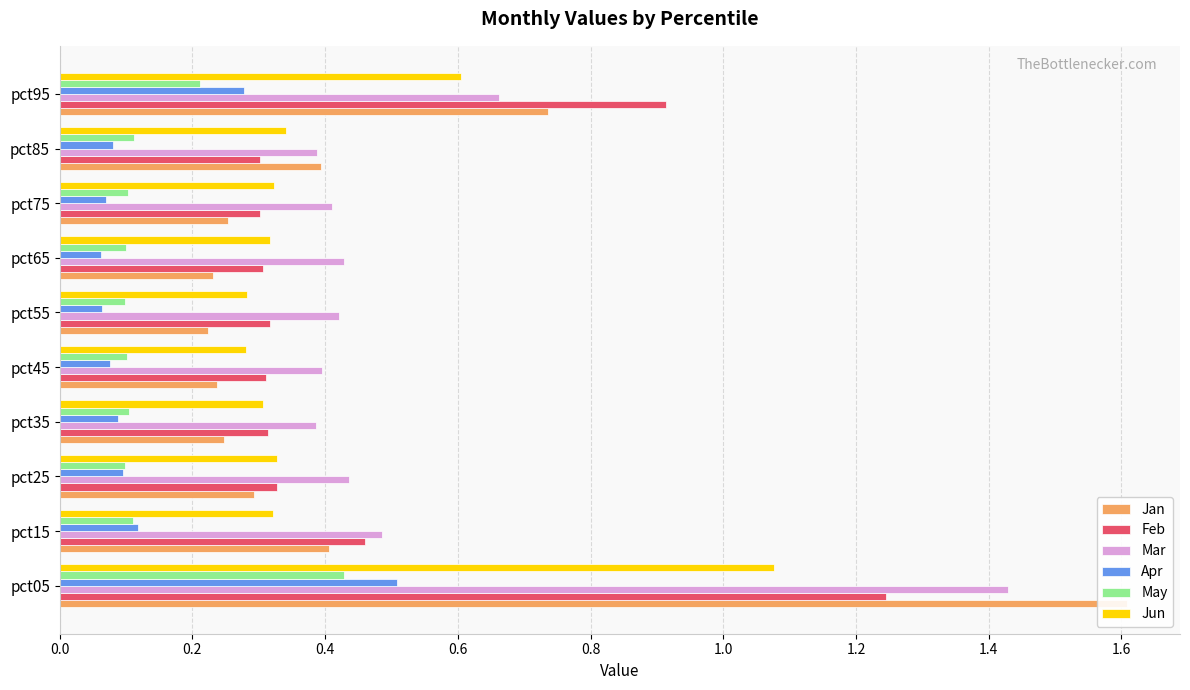

Reading left to right, list all the values displayed in this chart.

Jan: 1.6	0.4	0.3	0.2	0.2	0.2	0.2	0.3	0.4	0.7
Feb: 1.2	0.5	0.3	0.3	0.3	0.3	0.3	0.3	0.3	0.9
Mar: 1.4	0.5	0.4	0.4	0.4	0.4	0.4	0.4	0.4	0.7
Apr: 0.5	0.1	0.1	0.1	0.1	0.1	0.1	0.1	0.1	0.3
May: 0.4	0.1	0.1	0.1	0.1	0.1	0.1	0.1	0.1	0.2
Jun: 1.1	0.3	0.3	0.3	0.3	0.3	0.3	0.3	0.3	0.6